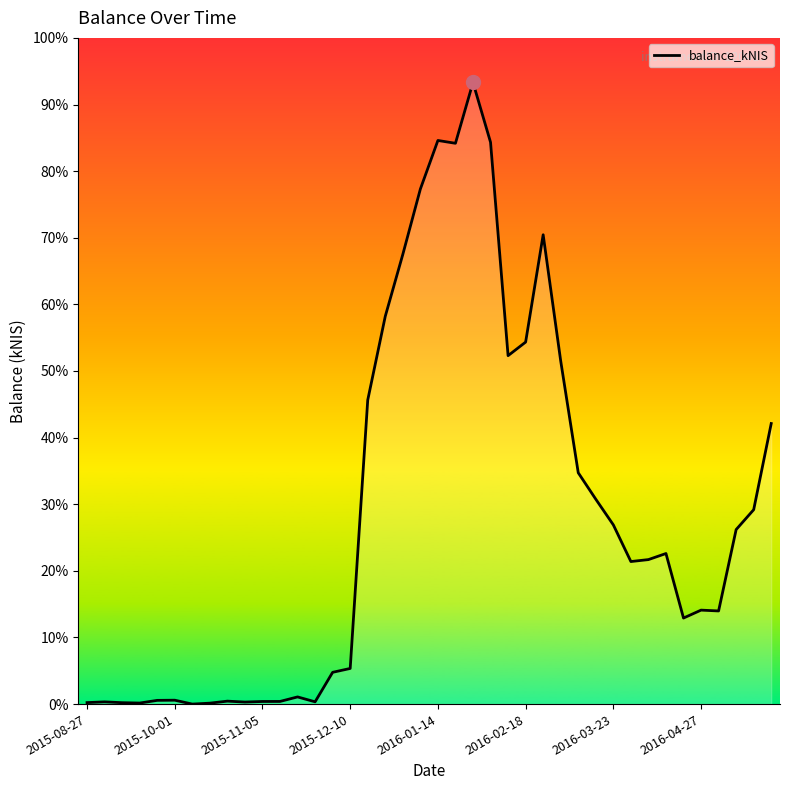

Does the chart display data point markers on the line(s)?

No